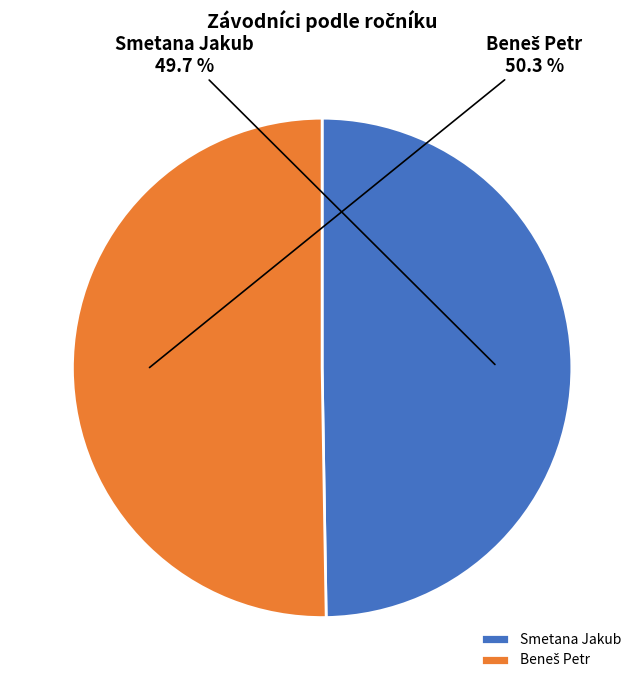

What percentage is NOT represented by Smetana Jakub?

50.3%